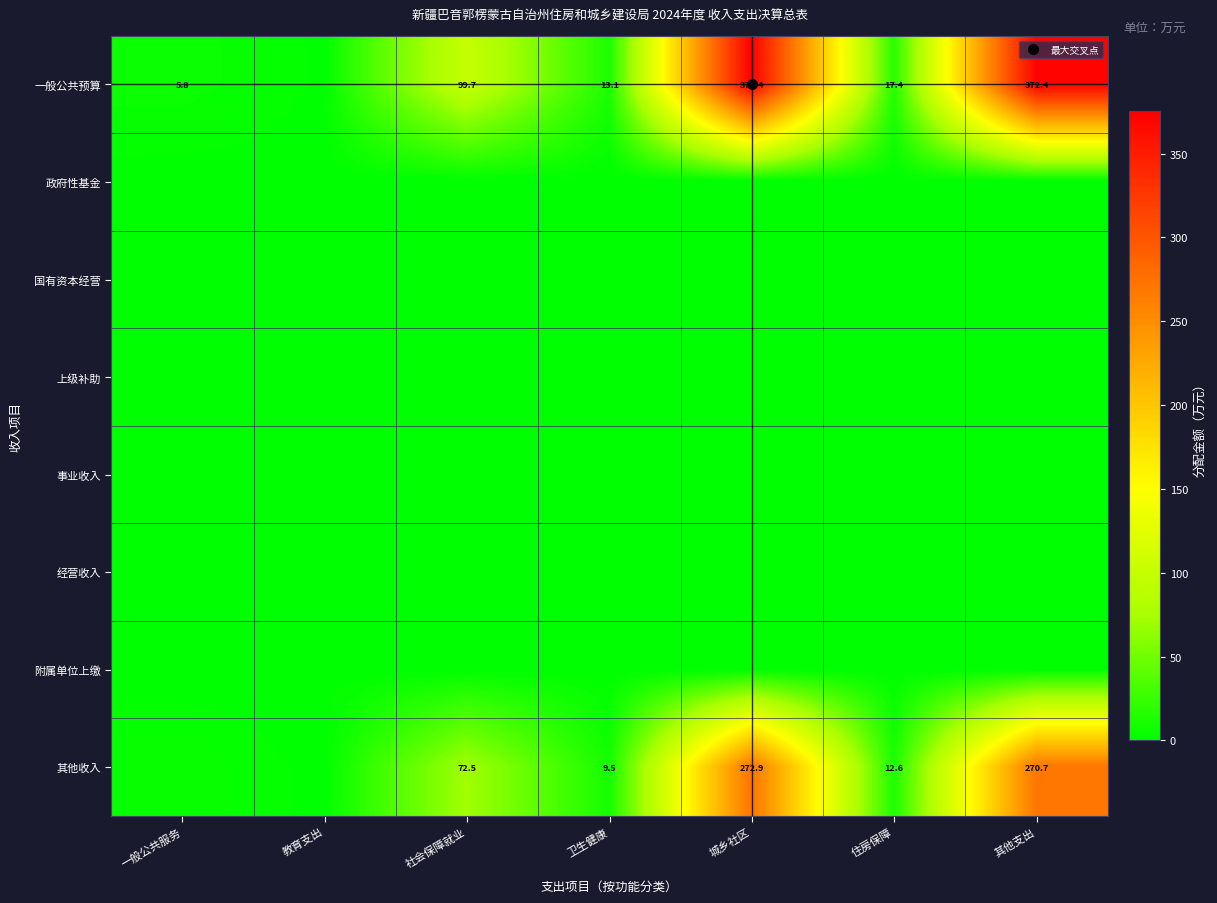

What value does the 一般公共预算 series have at 一般公共服务?

5.8